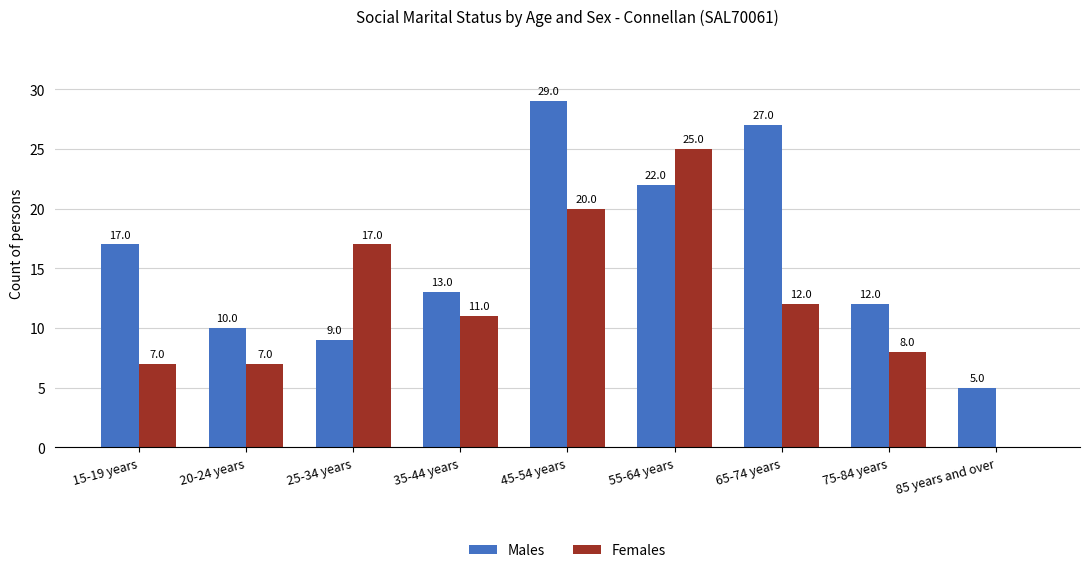

What is the sum of all Females values?

107